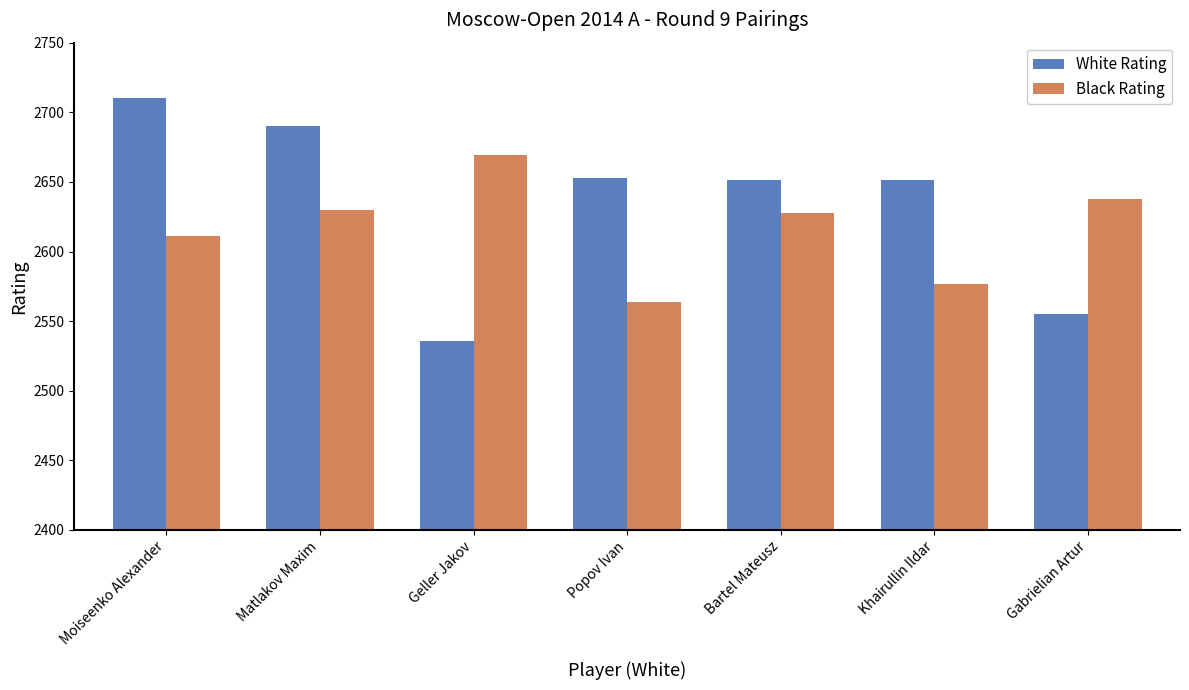

At how many categories does at least one series exceed 2657?

3